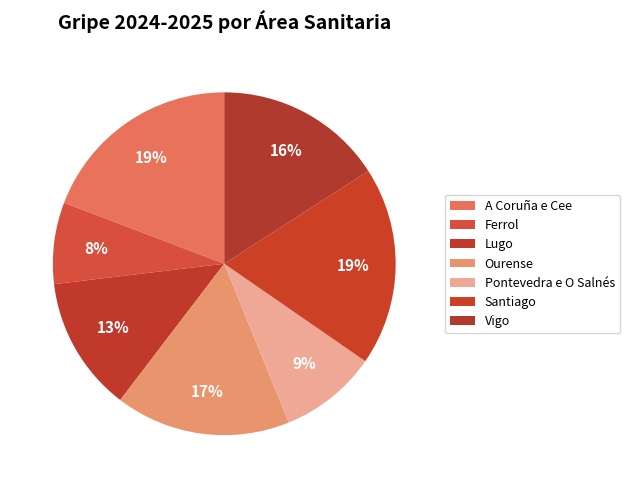

Is it true that Ferrol is 1% of the pie?

False